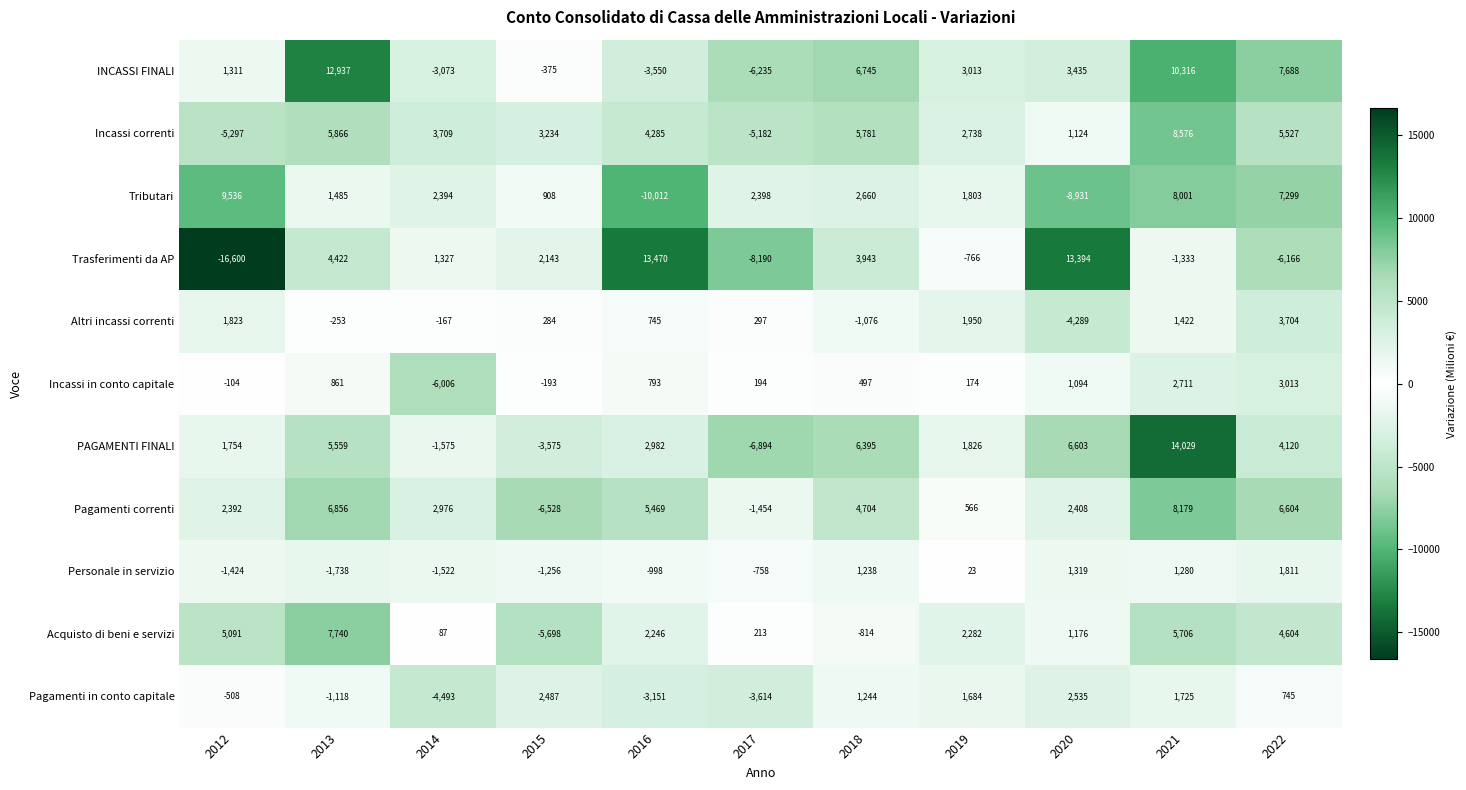

Read the Incassi correnti value at 2020.

1124